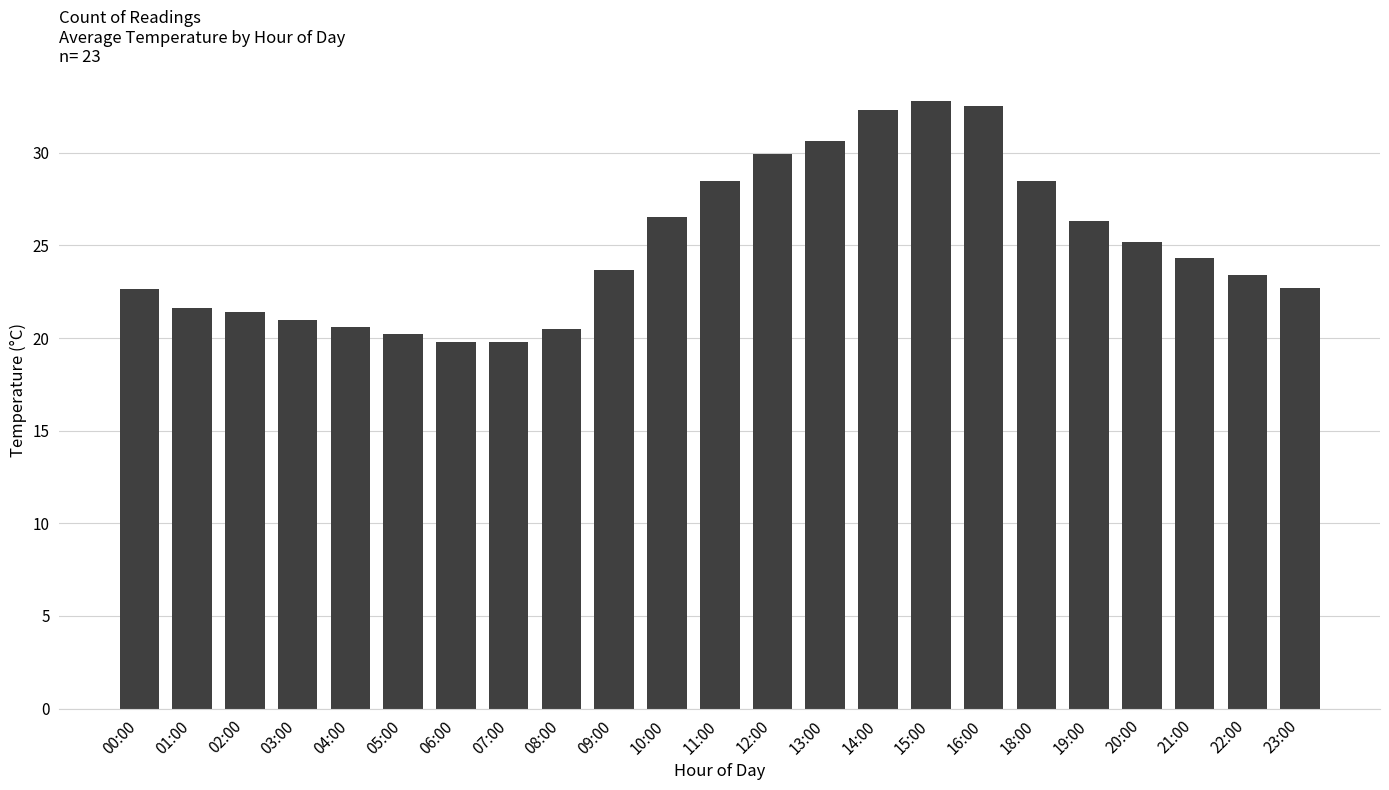

What is the maximum value shown in the chart?

32.8